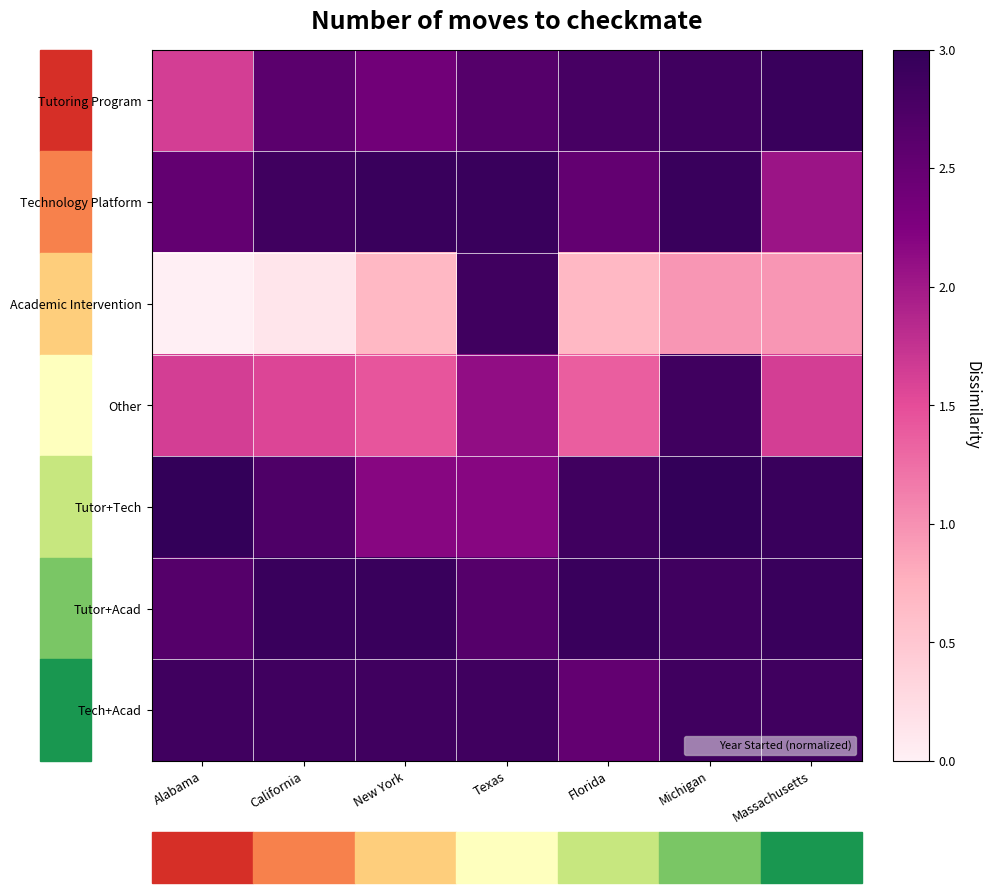

At New York, list the series in order from smallest to largest.

Academic Intervention, Other, Tutor+Tech, Tutoring Program, Tech+Acad, Technology Platform, Tutor+Acad